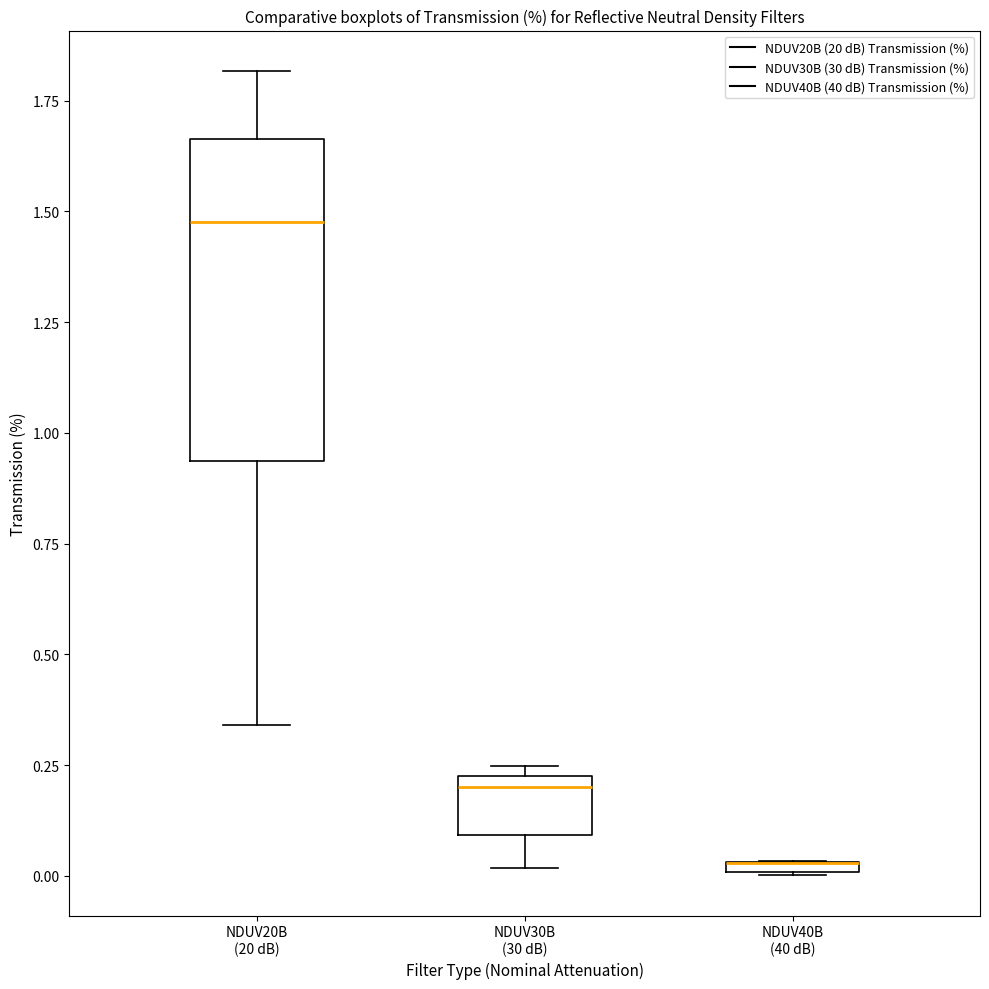

Where is the upper edge of the box for NDUV20B (20 dB) on the y-axis? The values are not printed on the chart, so give them approximately, as read against the axis.

1.65